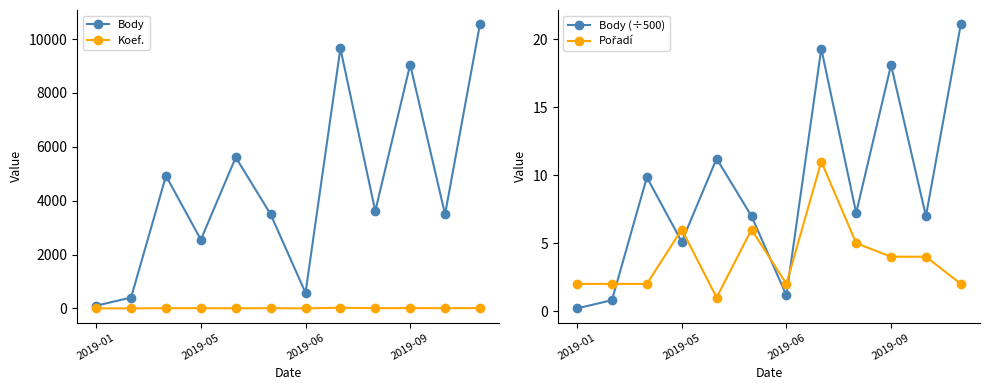

Count the number of data series in this chart.

4